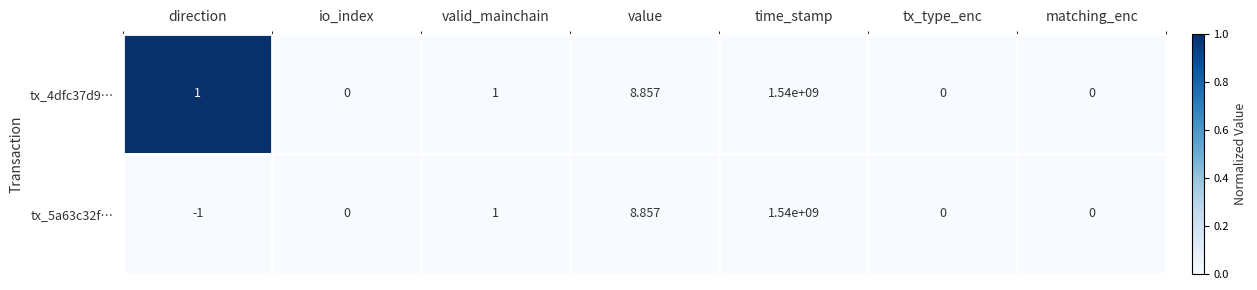

Where is tx_4dfc37d9… nearest to the value 770000000?

value